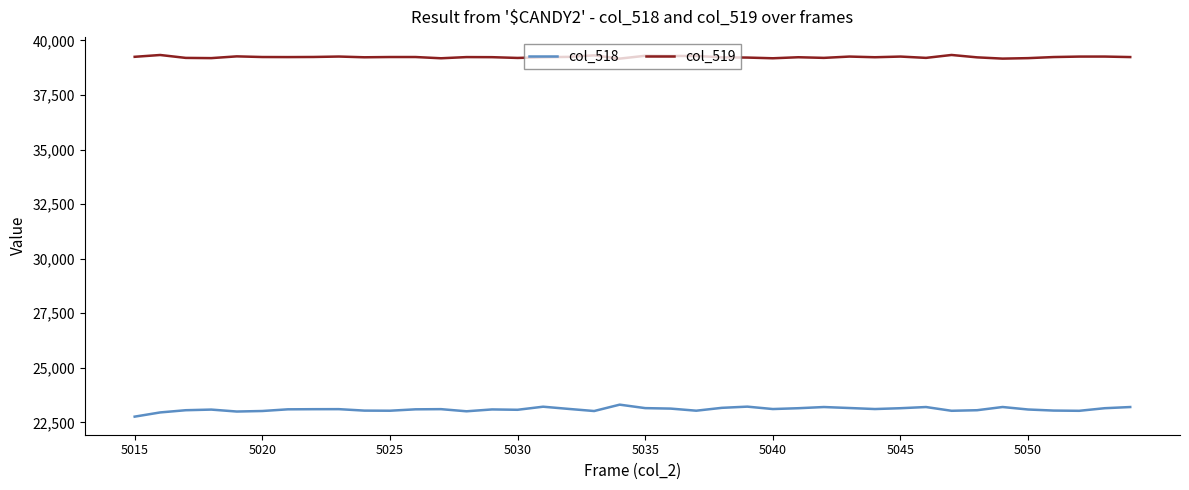

List the series in order of their peak value, lowest first.

col_518, col_519